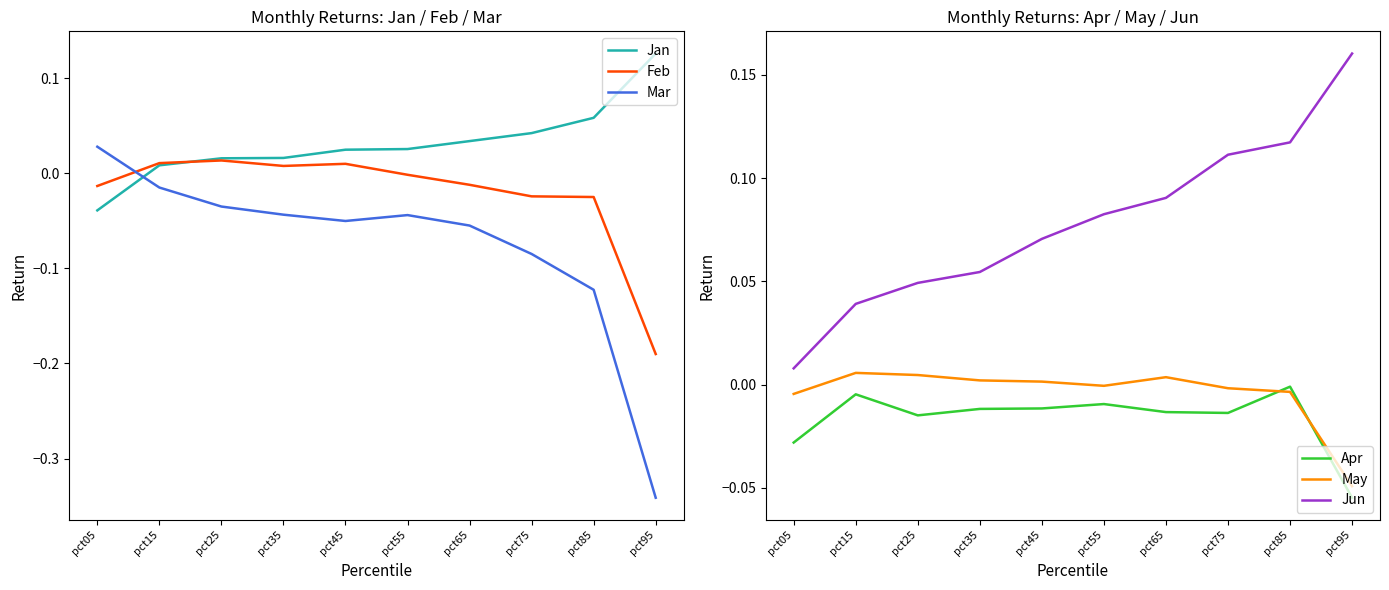

Reading left to right, extract all data points from this chart.

Jan: -0.0	0.0	0.0	0.0	0.0	0.0	0.0	0.0	0.1	0.1
Feb: -0.0	0.0	0.0	0.0	0.0	-0.0	-0.0	-0.0	-0.0	-0.2
Mar: 0.0	-0.0	-0.0	-0.0	-0.1	-0.0	-0.1	-0.1	-0.1	-0.3
Apr: -0.0	-0.0	-0.0	-0.0	-0.0	-0.0	-0.0	-0.0	-0.0	-0.1
May: -0.0	0.0	0.0	0.0	0.0	-0.0	0.0	-0.0	-0.0	-0.0
Jun: 0.0	0.0	0.0	0.1	0.1	0.1	0.1	0.1	0.1	0.2